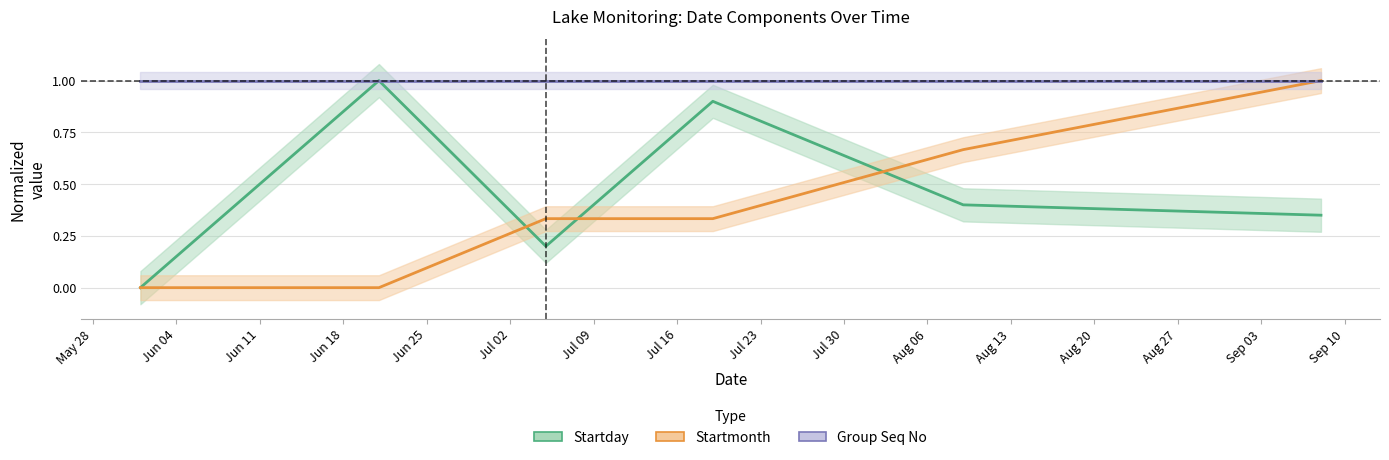

What is the approximate value of Group Seq No at Jul 09?

1.0